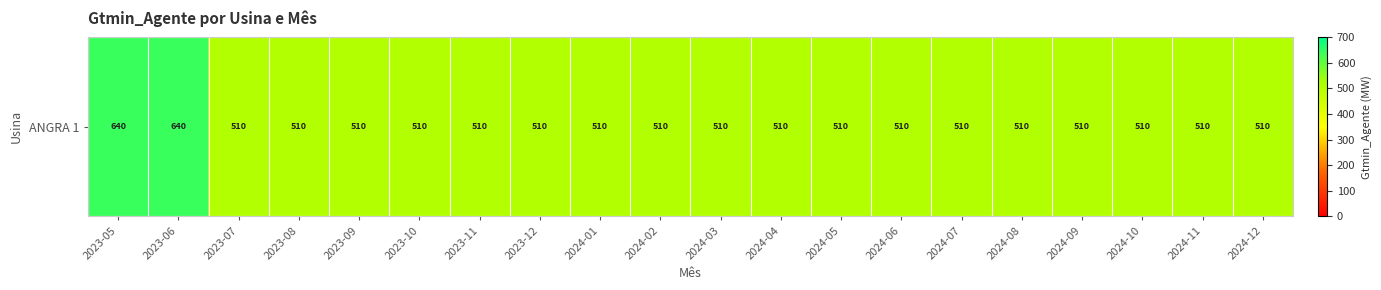

Rank the categories by value from lowest to highest.

2023-07, 2023-08, 2023-09, 2023-10, 2023-11, 2023-12, 2024-01, 2024-02, 2024-03, 2024-04, 2024-05, 2024-06, 2024-07, 2024-08, 2024-09, 2024-10, 2024-11, 2024-12, 2023-05, 2023-06